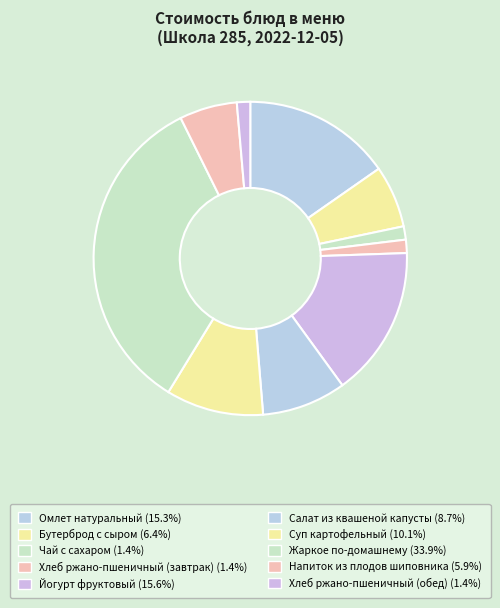

Does Бутерброд с сыром represent more than half of the total?

No